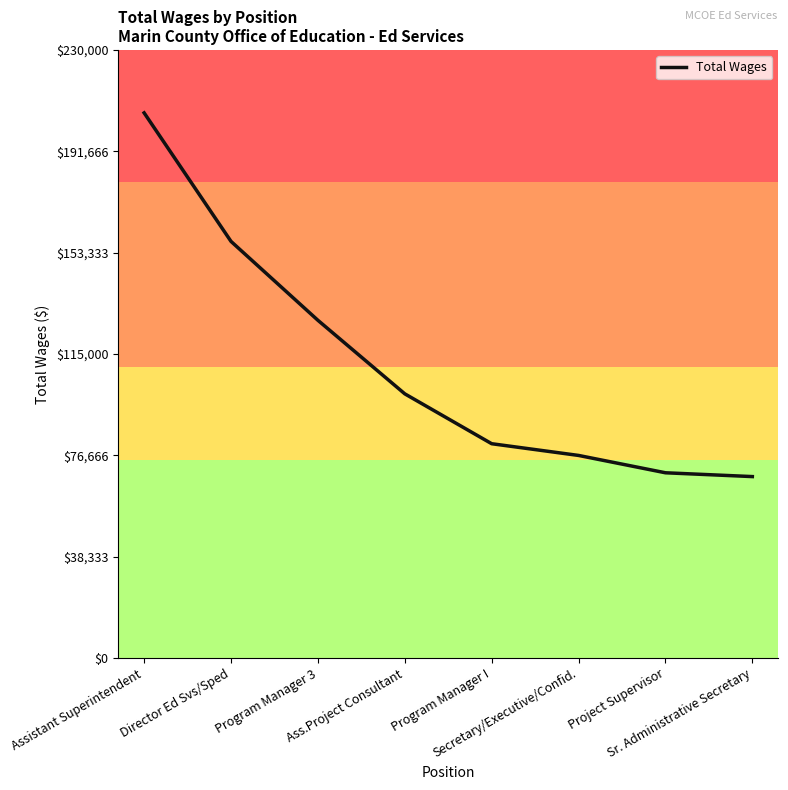

Reading left to right, what are all the values shown in this chart?

206192	157566	127719	99901	81029	76595	70034	68593